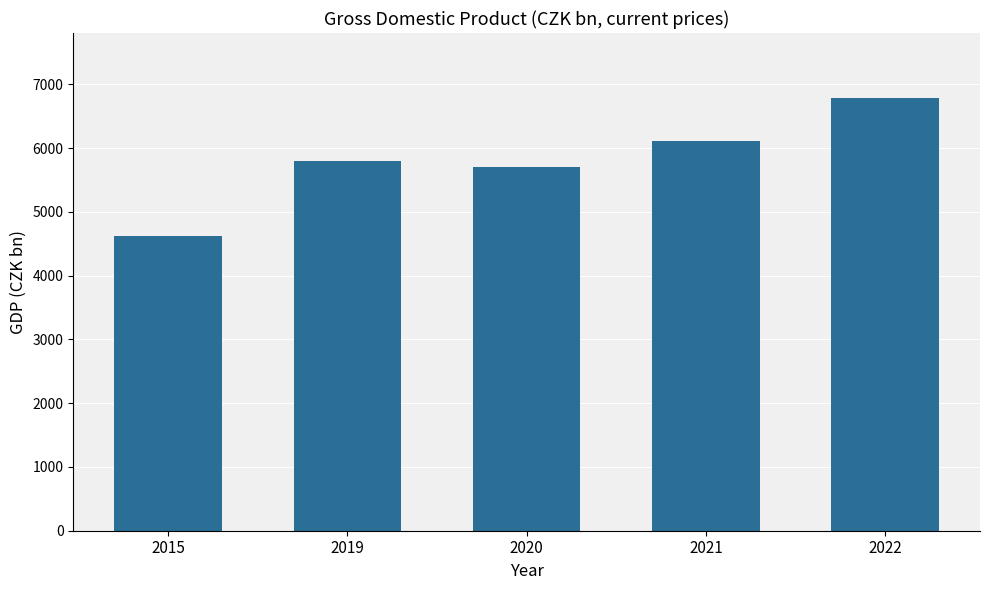

Reading right to left, extract all data points from this chart.

6785.9	6108.7	5709.1	5791.5	4625.4